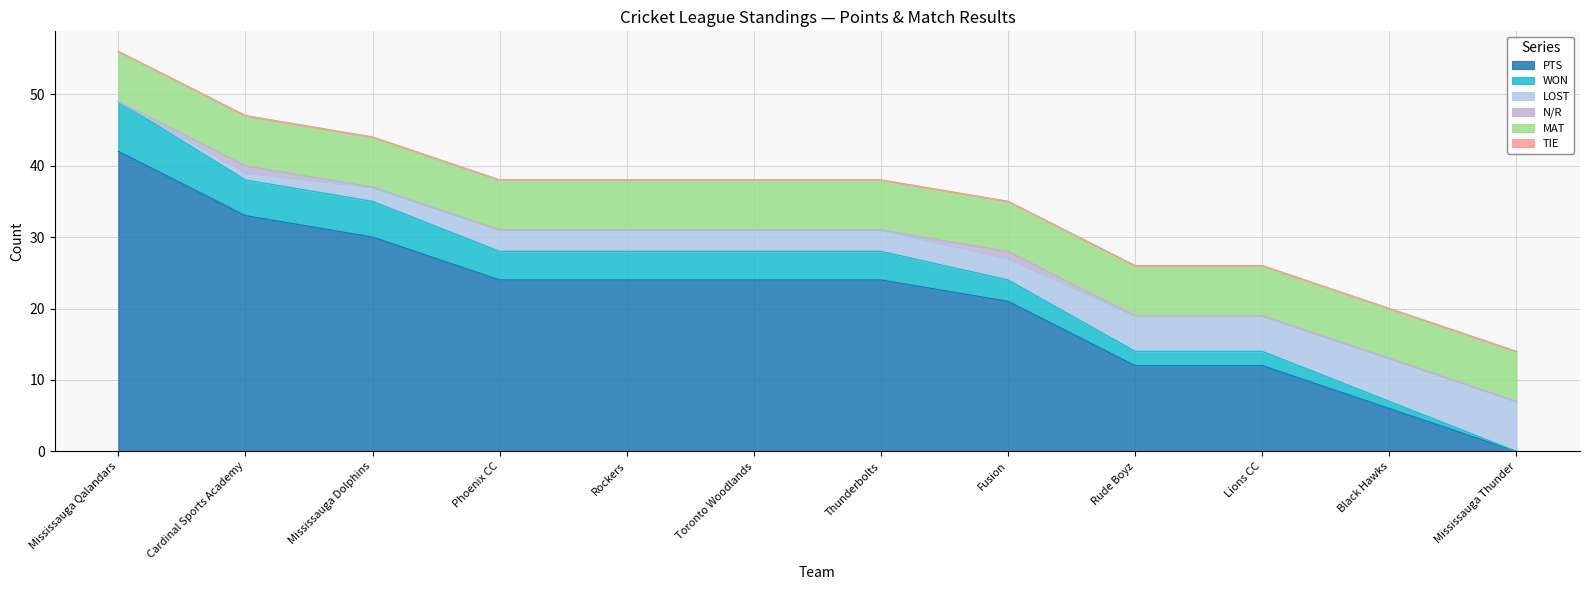

Where does the LOST series first go above 31?

Mississauga Qalandars